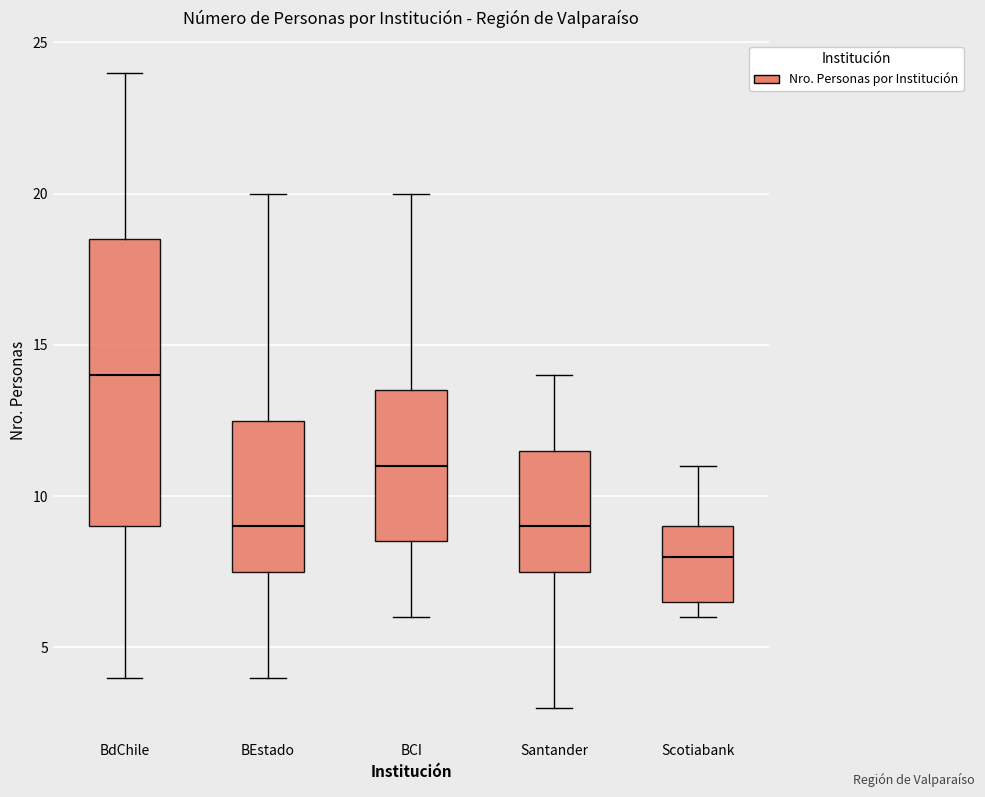

Which box's median line is the lowest?

Scotiabank